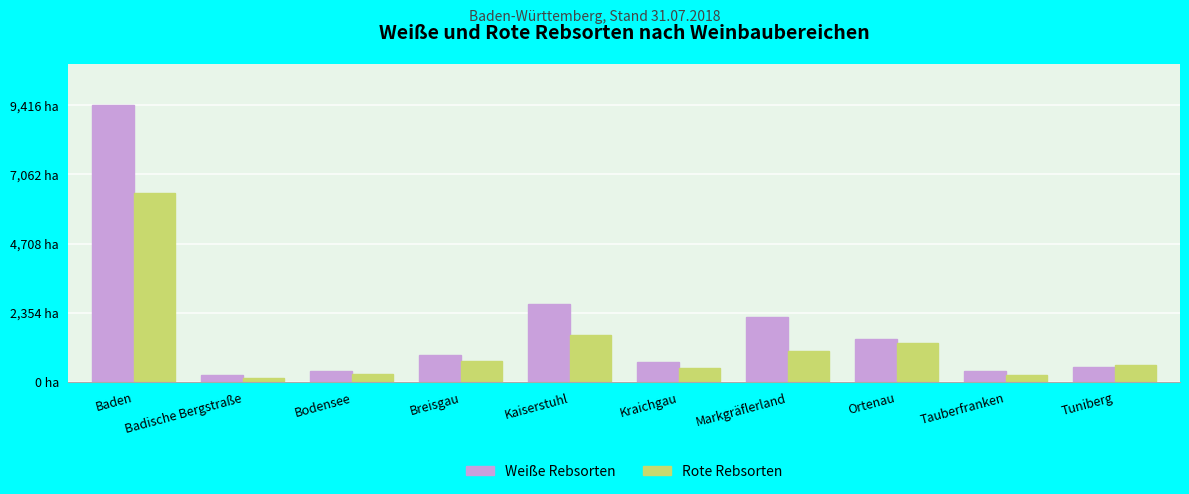

The Weiße Rebsorten series shows 3416 at Markgräflerland. True or false?

False